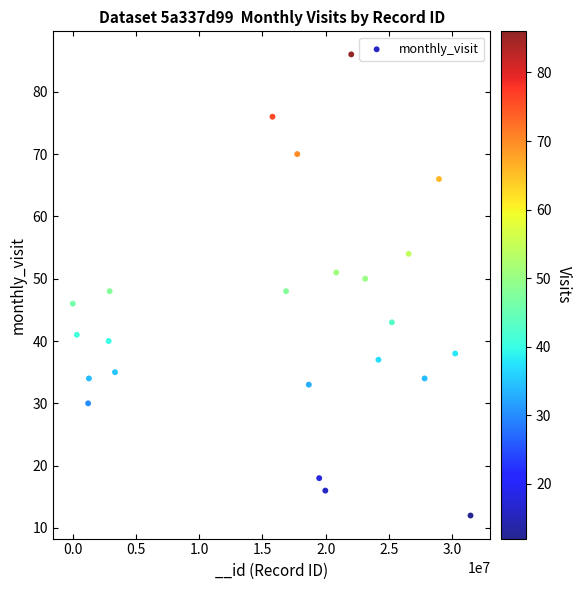

What is the range of Y values (max minus min)?

74